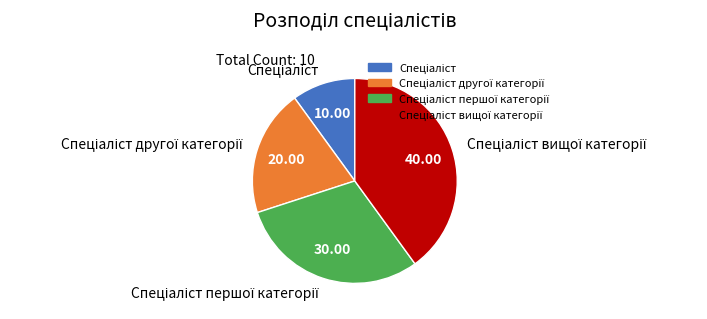

Is there any slice that represents more than half of the pie?

No